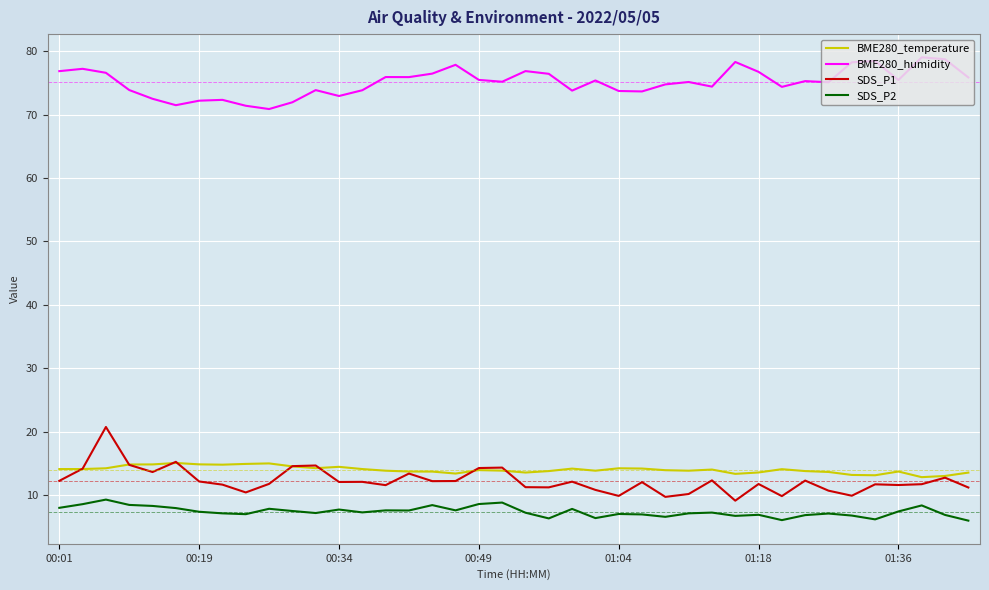

List the series in order of their peak value, lowest first.

SDS_P2, BME280_temperature, SDS_P1, BME280_humidity